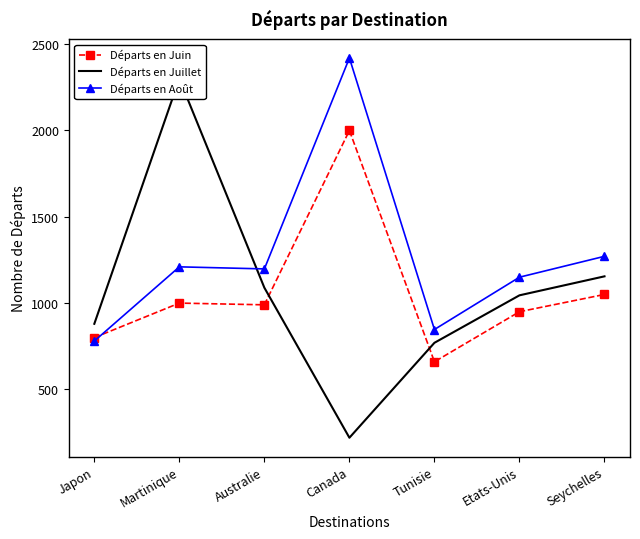

At which label does Départs en Août reach its peak?

Canada